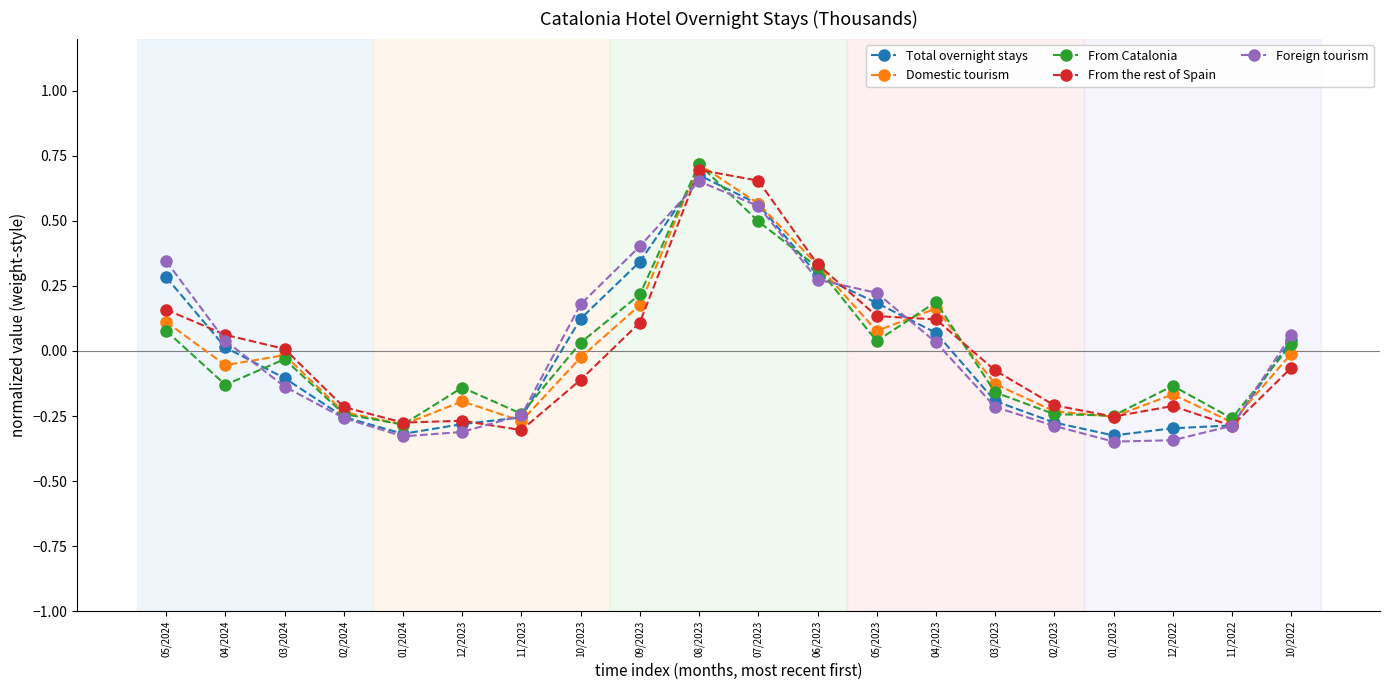

What is the total value across all series at 11/2023?

-1.3